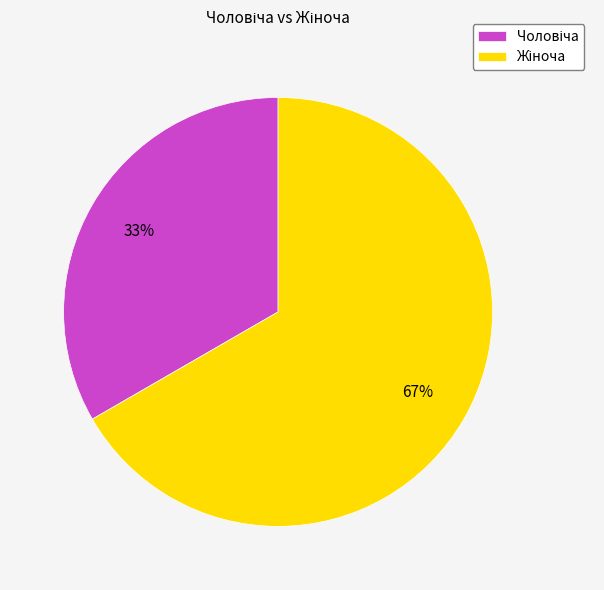

To the nearest percent, what is the average slice percentage?

50%